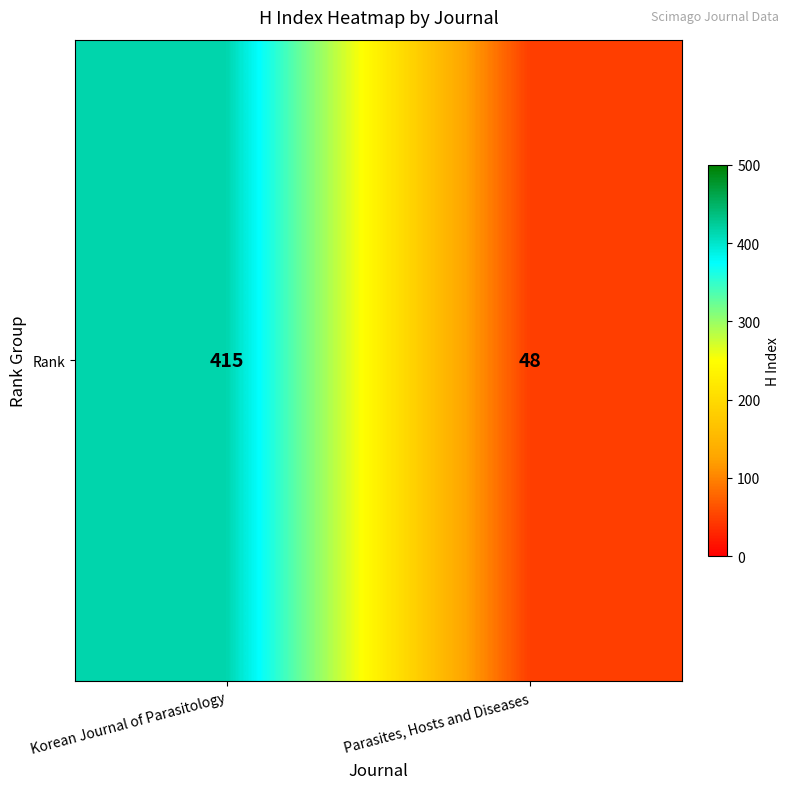

Which category has the highest value across all series?

Korean Journal of Parasitology